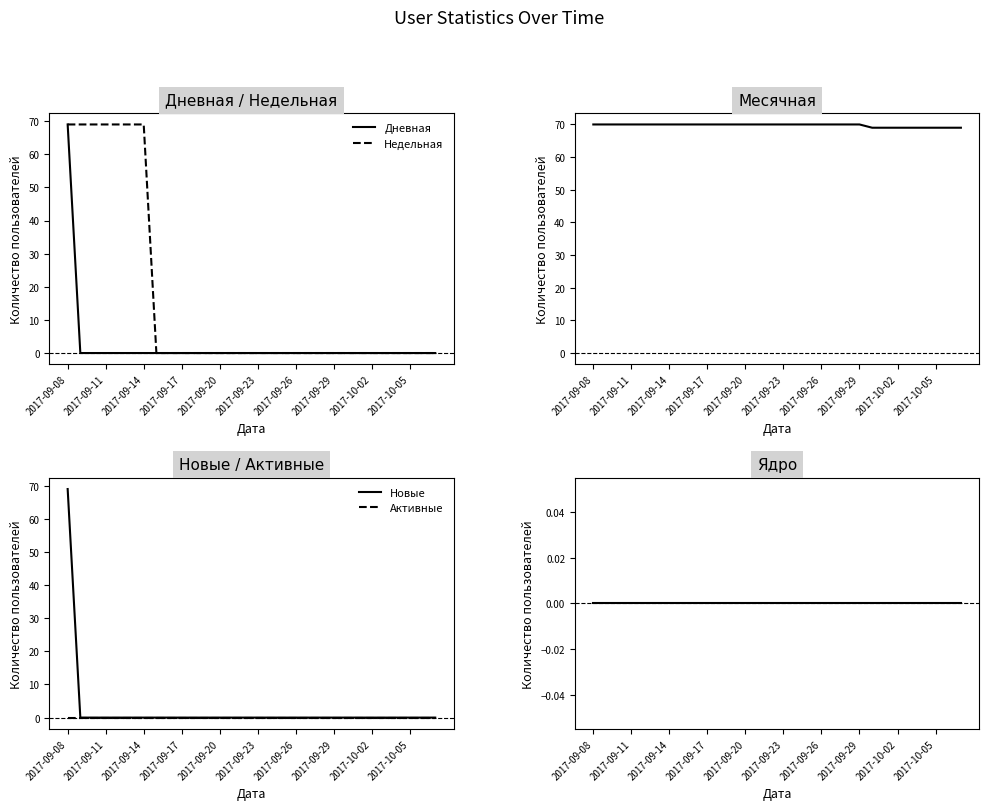

At which category is the sum across all series the highest?

2017-09-08